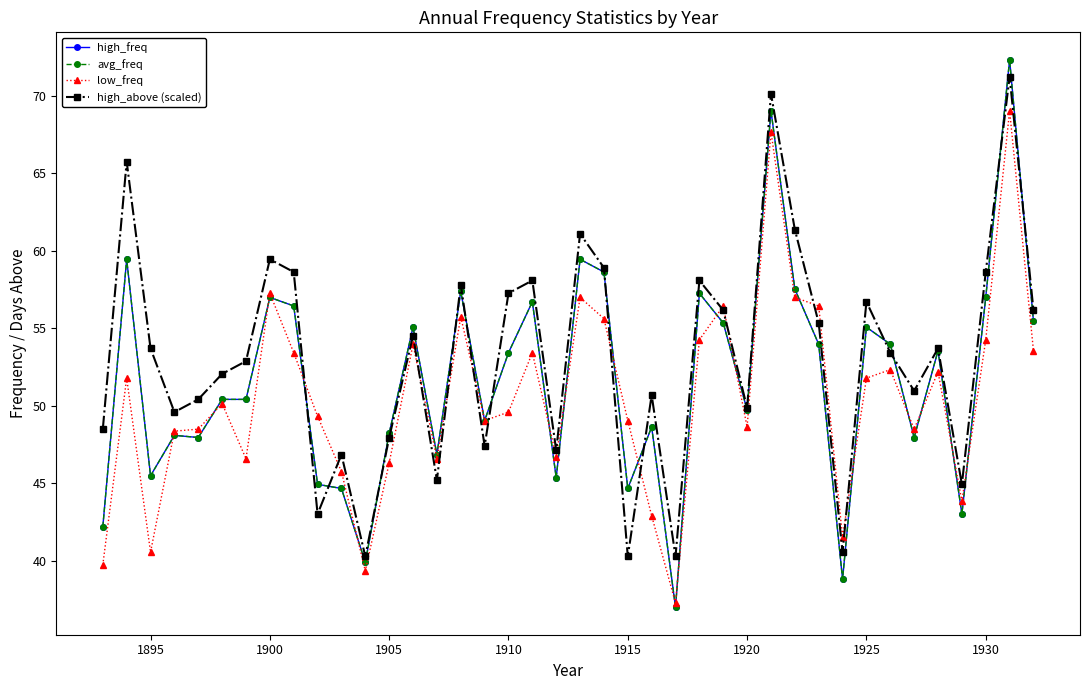

Does the chart have visible grid lines?

No